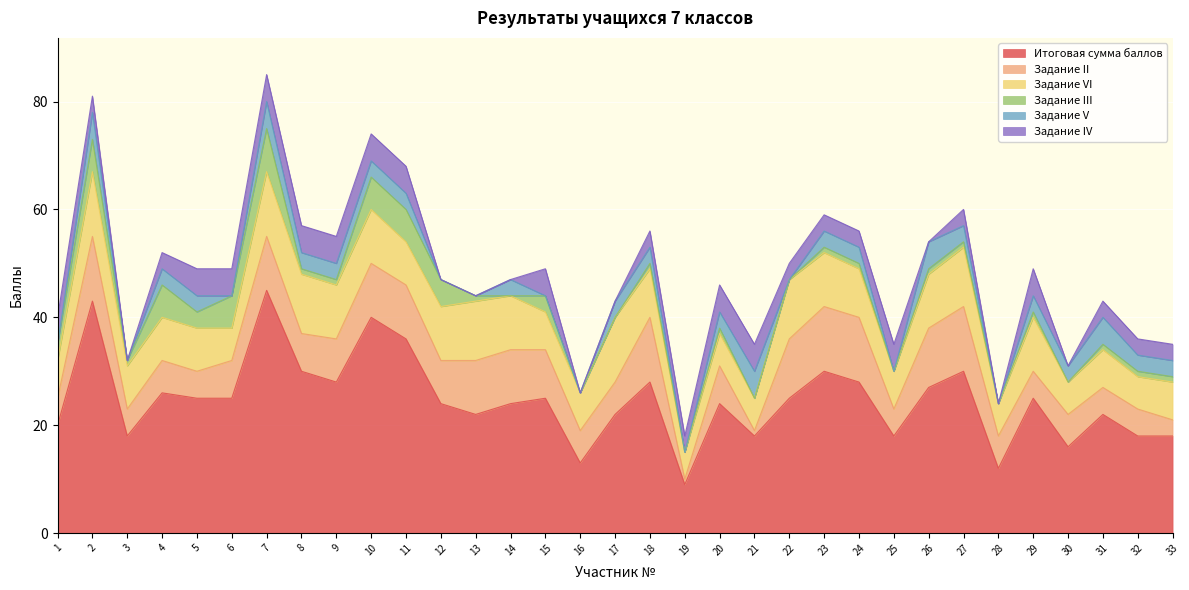

How many lines are shown in the chart?

6